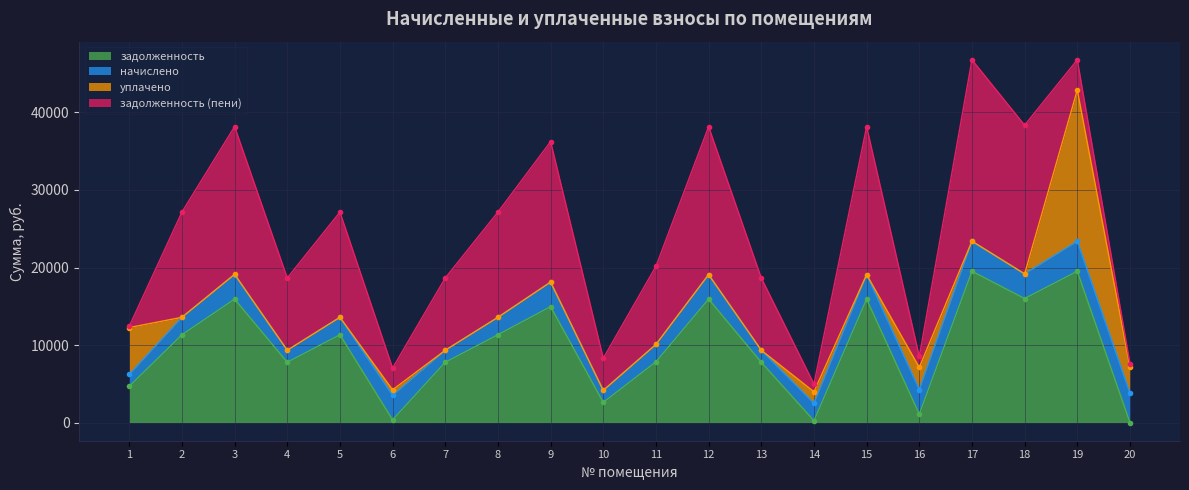

The value of задолженность at 1 is 4668.1. True or false?

True